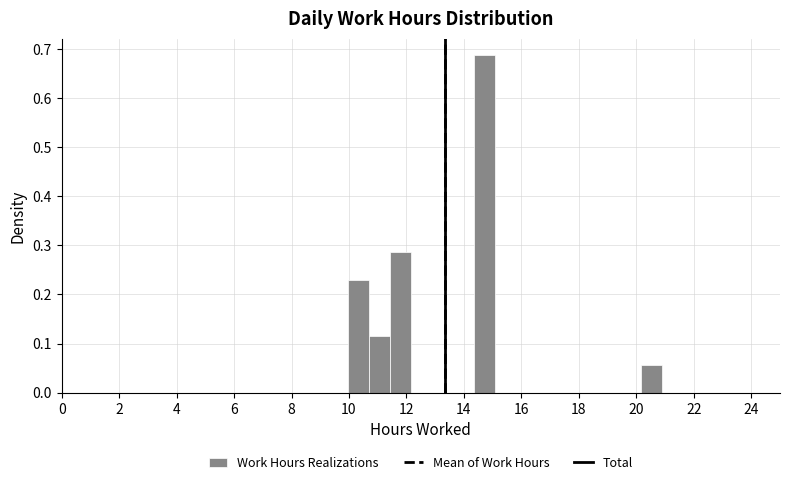

Read against the x-axis, roughly where is the centre of the tallest bar?

14.8